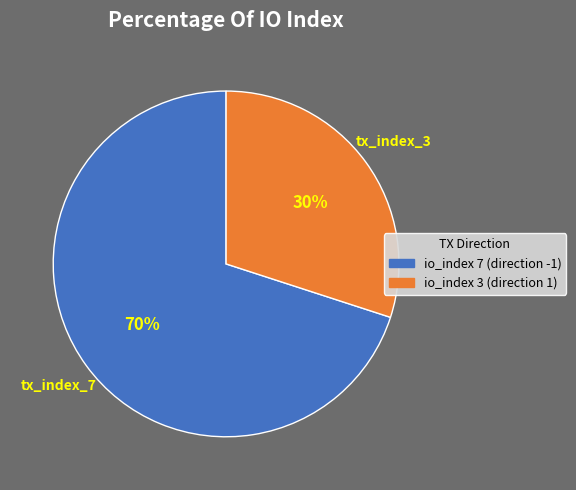

What is the largest slice in the pie chart?

io_index 7 (direction -1)